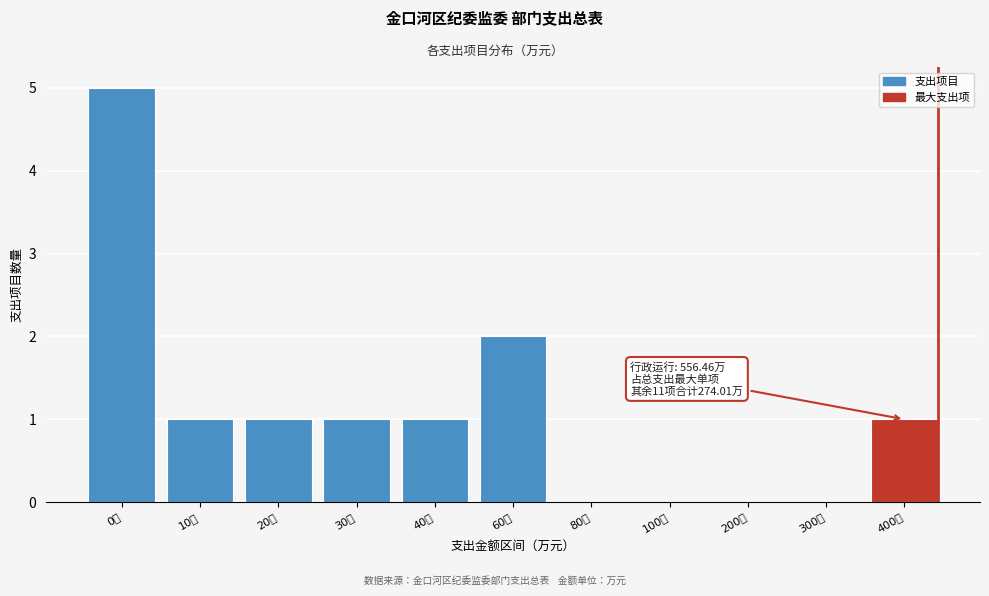

Reading left to right, what are all the values shown in this chart?

0万=5	10万=1	20万=1	30万=1	40万=1	60万=2	80万=0	100万=0	200万=0	300万=0	400万=1